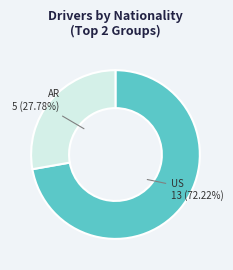

Is the sum of AR and US greater than half?

Yes